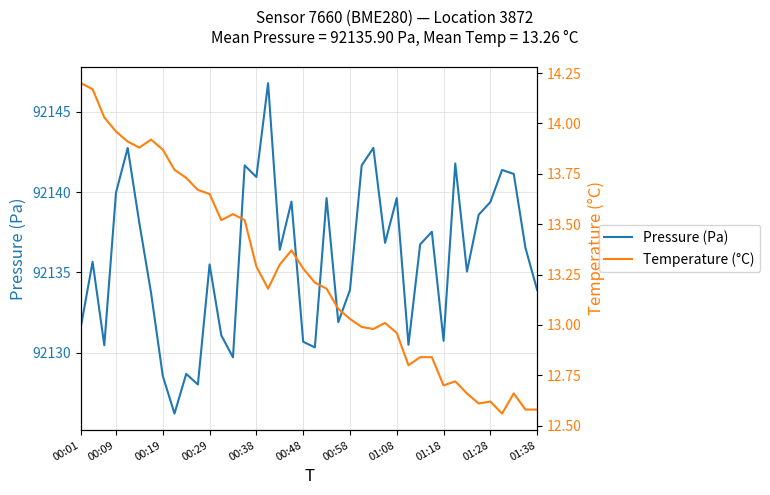

What is the difference between the maximum and second lowest values in the Pressure (Pa) series?

18.8